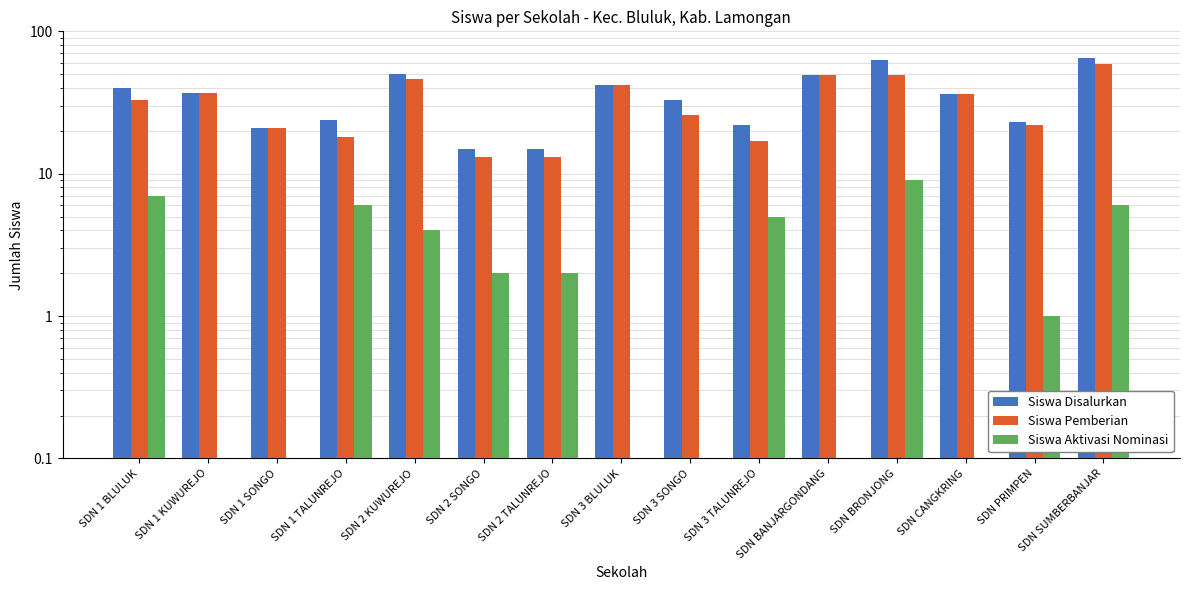

How many positive values does the Siswa Aktivasi Nominasi series have?

9